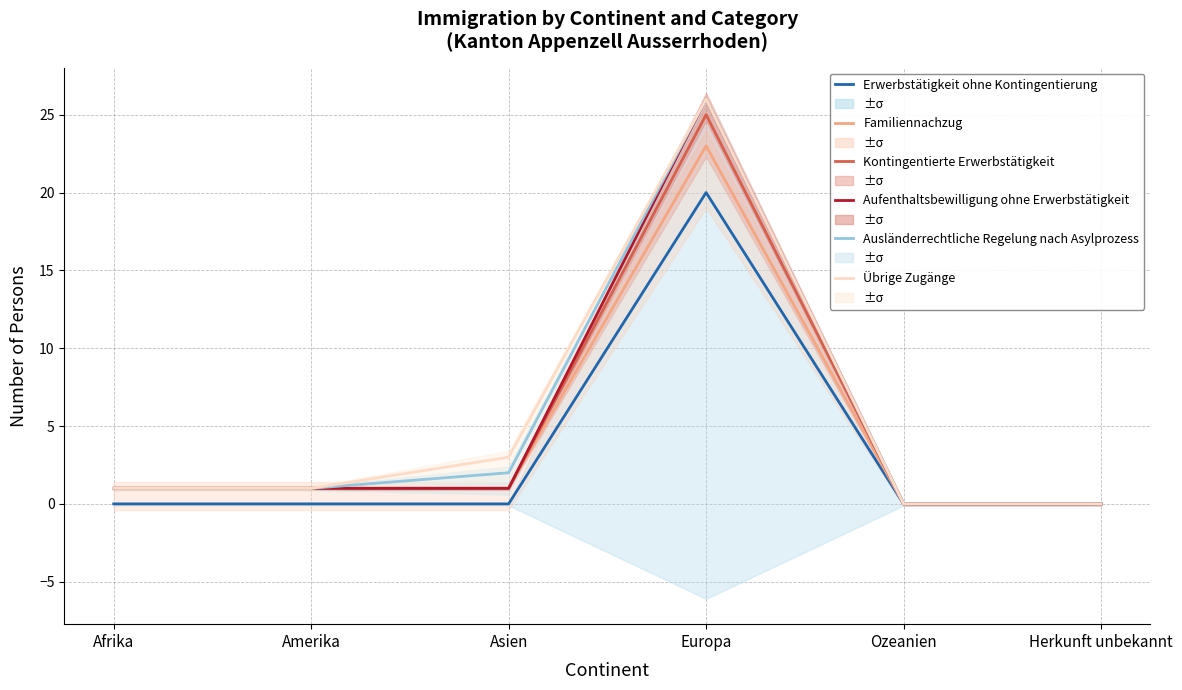

What position from the right is Asien?

4